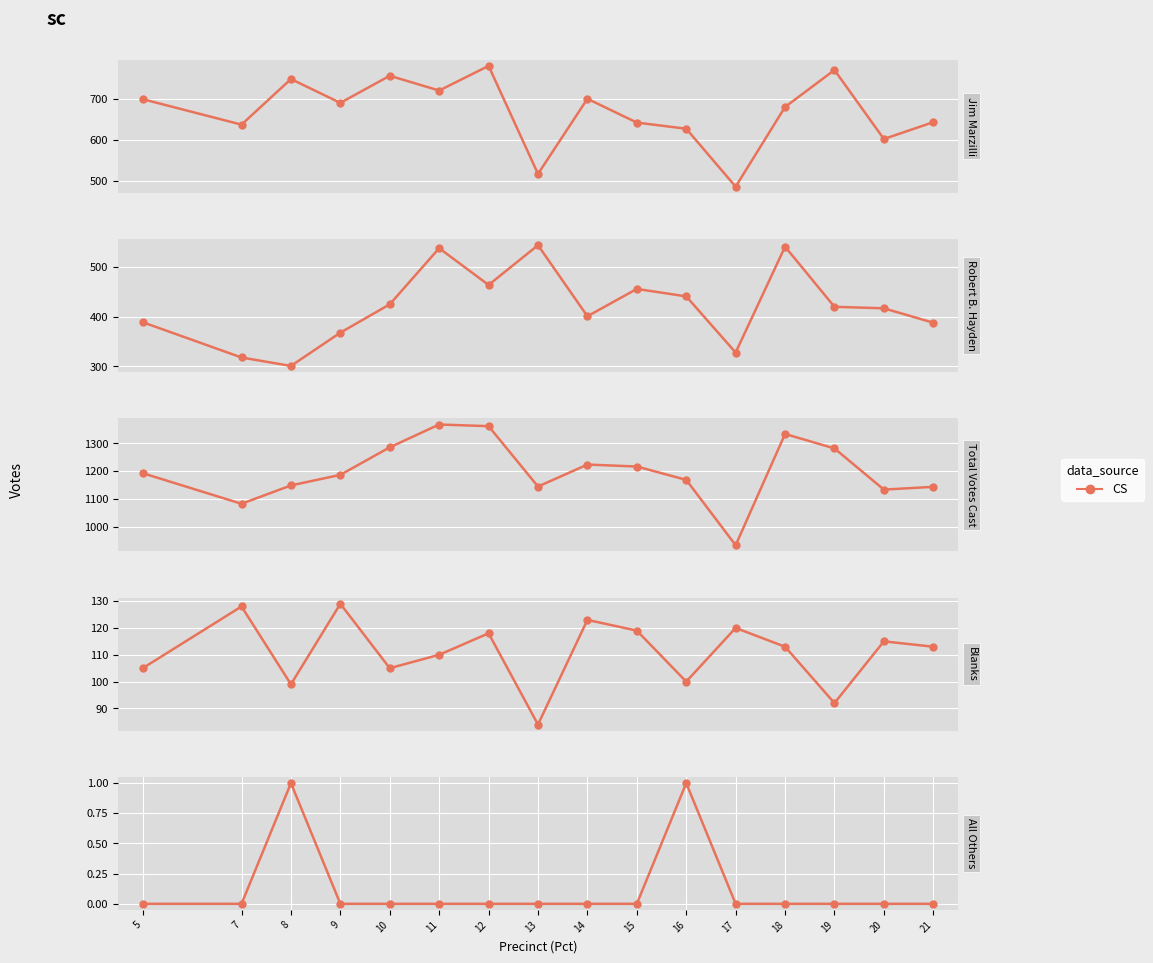

Rank the series at 7 from highest to lowest value.

Total Votes Cast, Jim Marzilli, Robert B. Hayden, Blanks, All Others